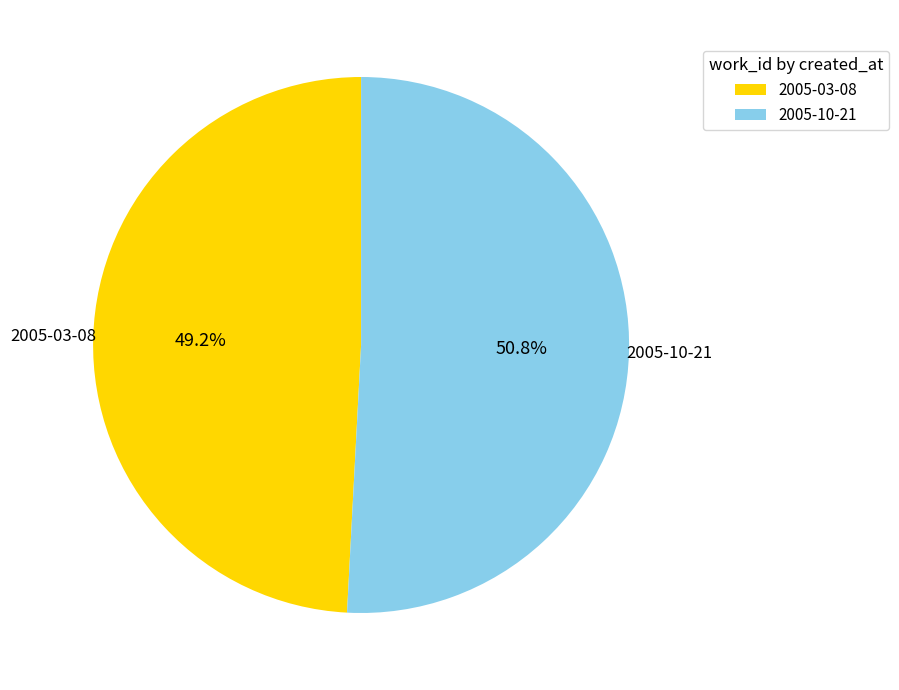

What is the total percentage of 2005-10-21 and 2005-03-08?

100.0%